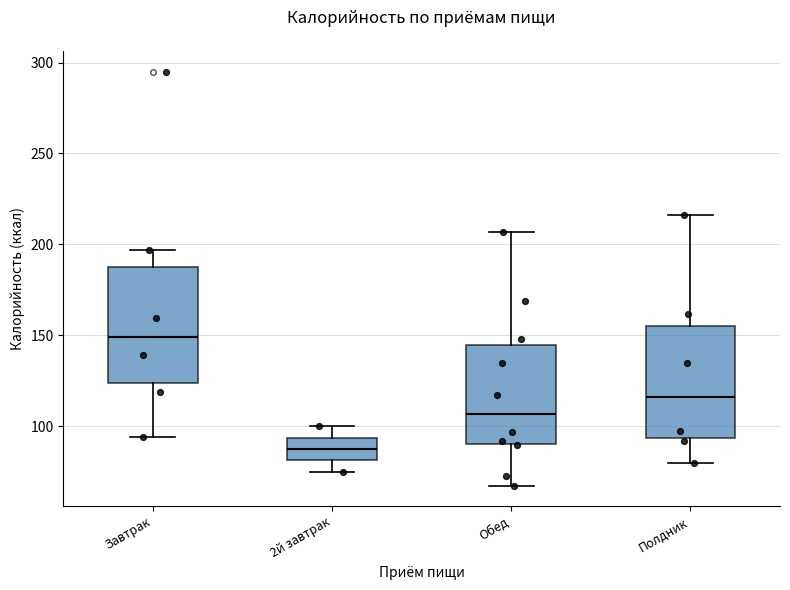

Reading left to right, transcribe this box plot: for each box, give where its median line is, the range the box spans, and where its two whiskers end, as read against the y-axis. The values are not printed on the chart, so give them approximately, as read against the axis.

Завтрак: median 150, box 125 to 190, whiskers 95 to 195
2й завтрак: median 90, box 80 to 95, whiskers 75 to 100
Обед: median 105, box 90 to 145, whiskers 65 to 205
Полдник: median 115, box 95 to 155, whiskers 80 to 215